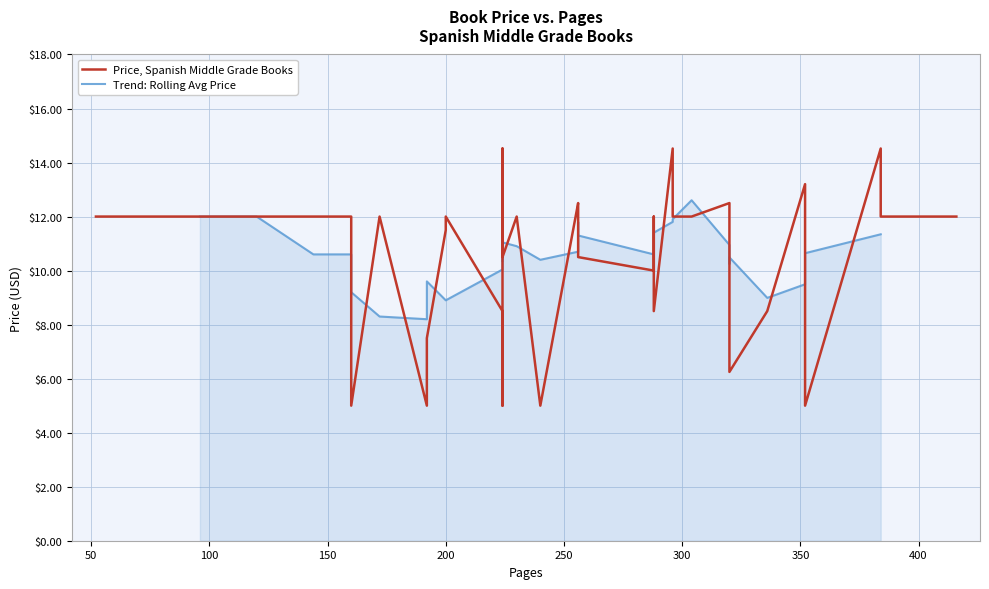

List the labels in order of value, smallest first.

12, 13, 14, 23, 39, 37, 36, 6, 21, 33, 10, 22, 38, 26, 1, 4, 5, 7, 8, 9, 16, 17, 20, 24, 25, 27, 28, 29, 30, 31, 32, 34, 35, 2, 11, 0, 15, 3, 18, 19